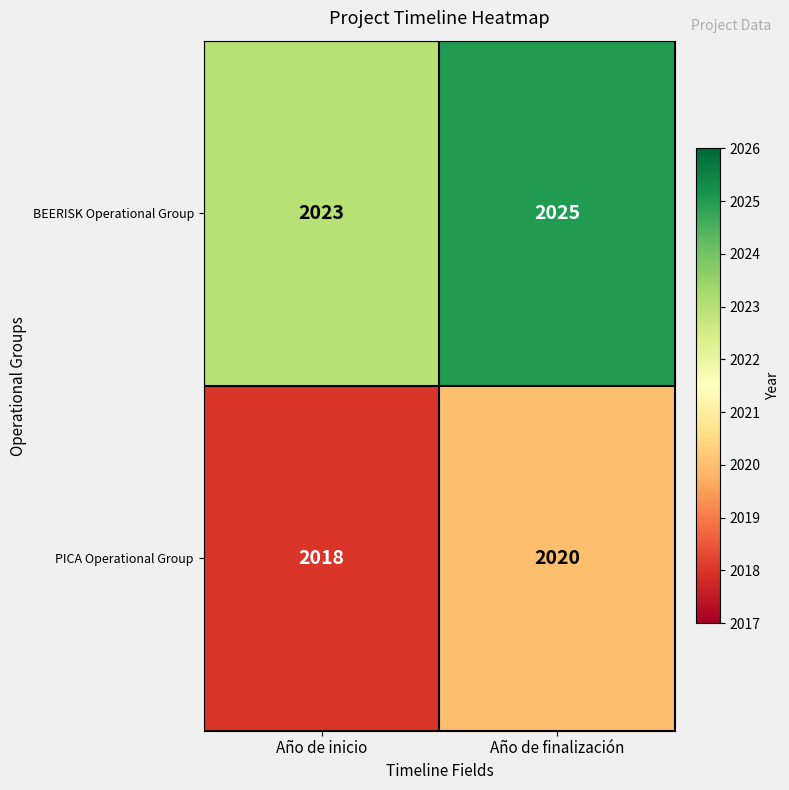

Where is BEERISK Operational Group nearest to the value 2024?

Año de inicio